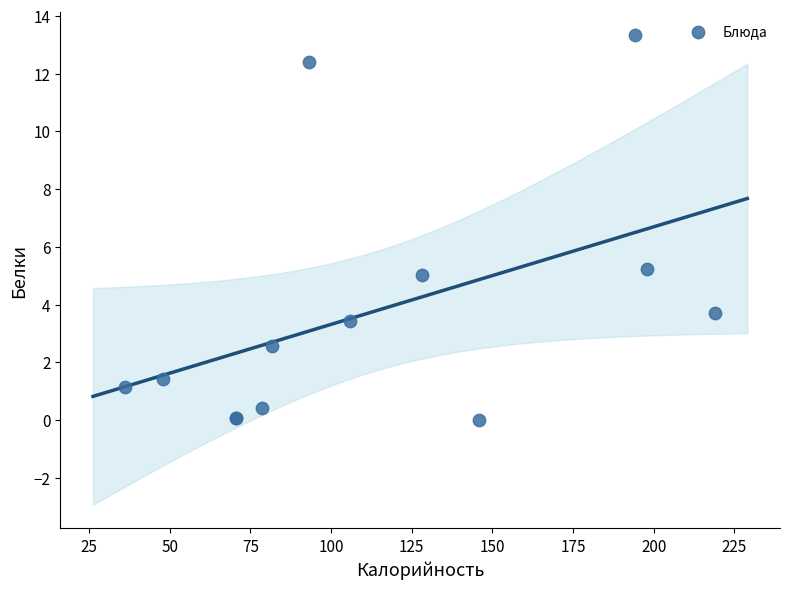

What Y value in the scatter plot is closest to 6?

5.2